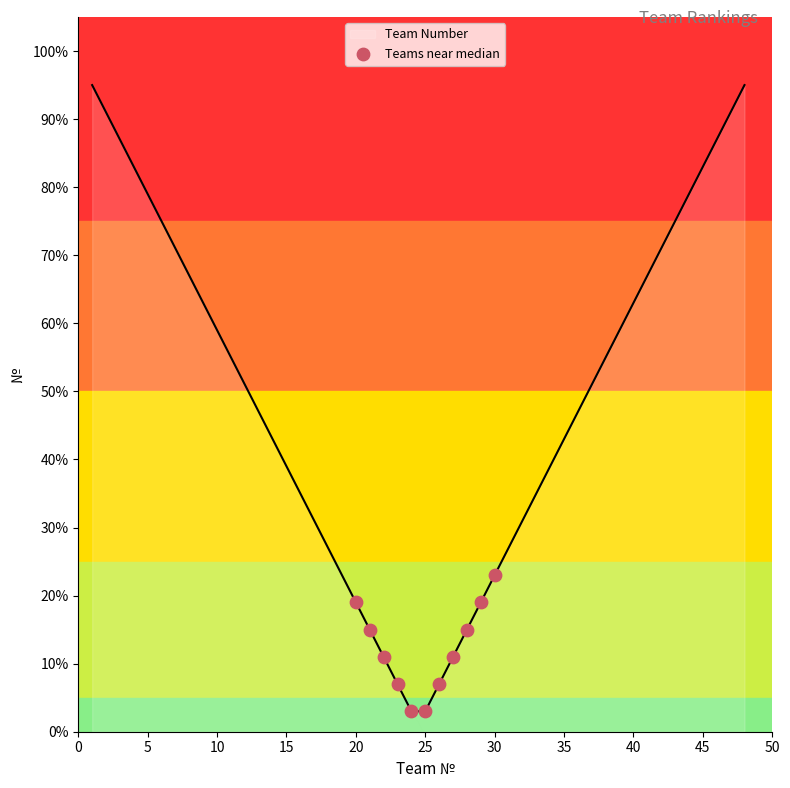

What is the minimum value shown in the chart?

3.0